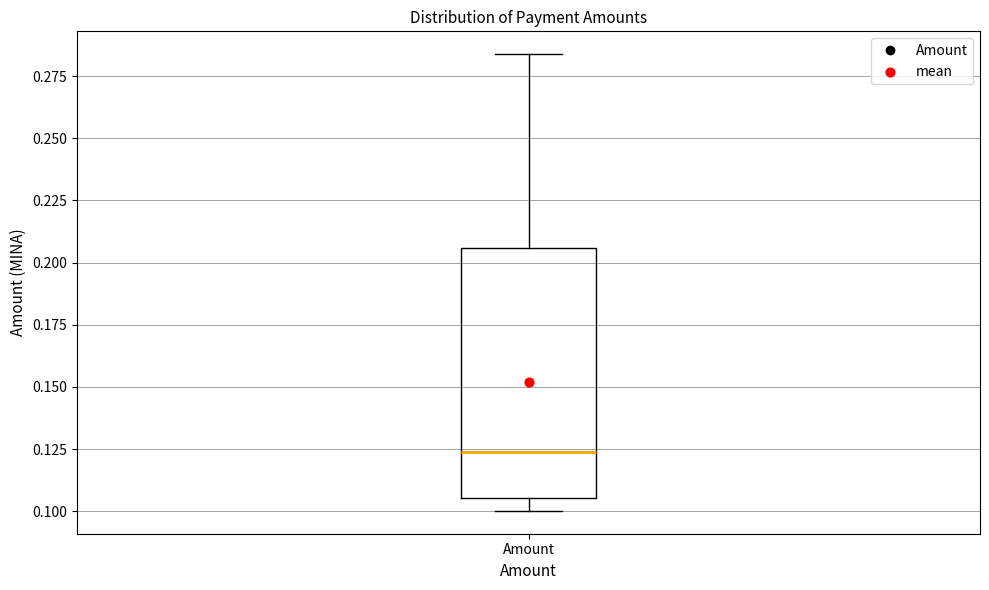

Transcribe this box plot: give where the median line is, the range the box spans, and where the two whiskers end, as read against the y-axis. The values are not printed on the chart, so give them approximately, as read against the axis.

median 0.125, box 0.105 to 0.205, whiskers 0.100 to 0.285